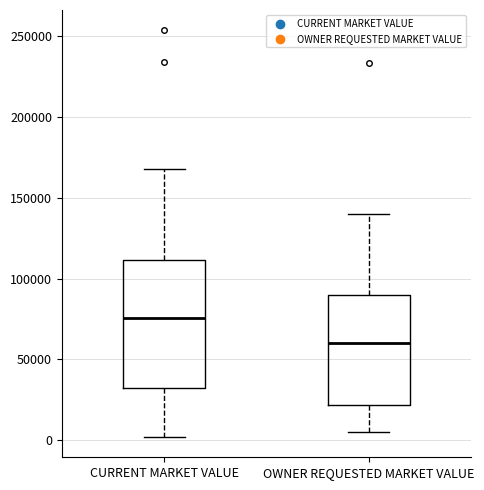

Reading left to right, read every box against the y-axis: the position of its median line, the range the box covers, and the ends of its whiskers. The values are not printed on the chart, so give them approximately, as read against the axis.

CURRENT MARKET VALUE: median 75000, box 30000 to 110000, whiskers 0 to 170000
OWNER REQUESTED MARKET VALUE: median 60000, box 20000 to 90000, whiskers 5000 to 140000